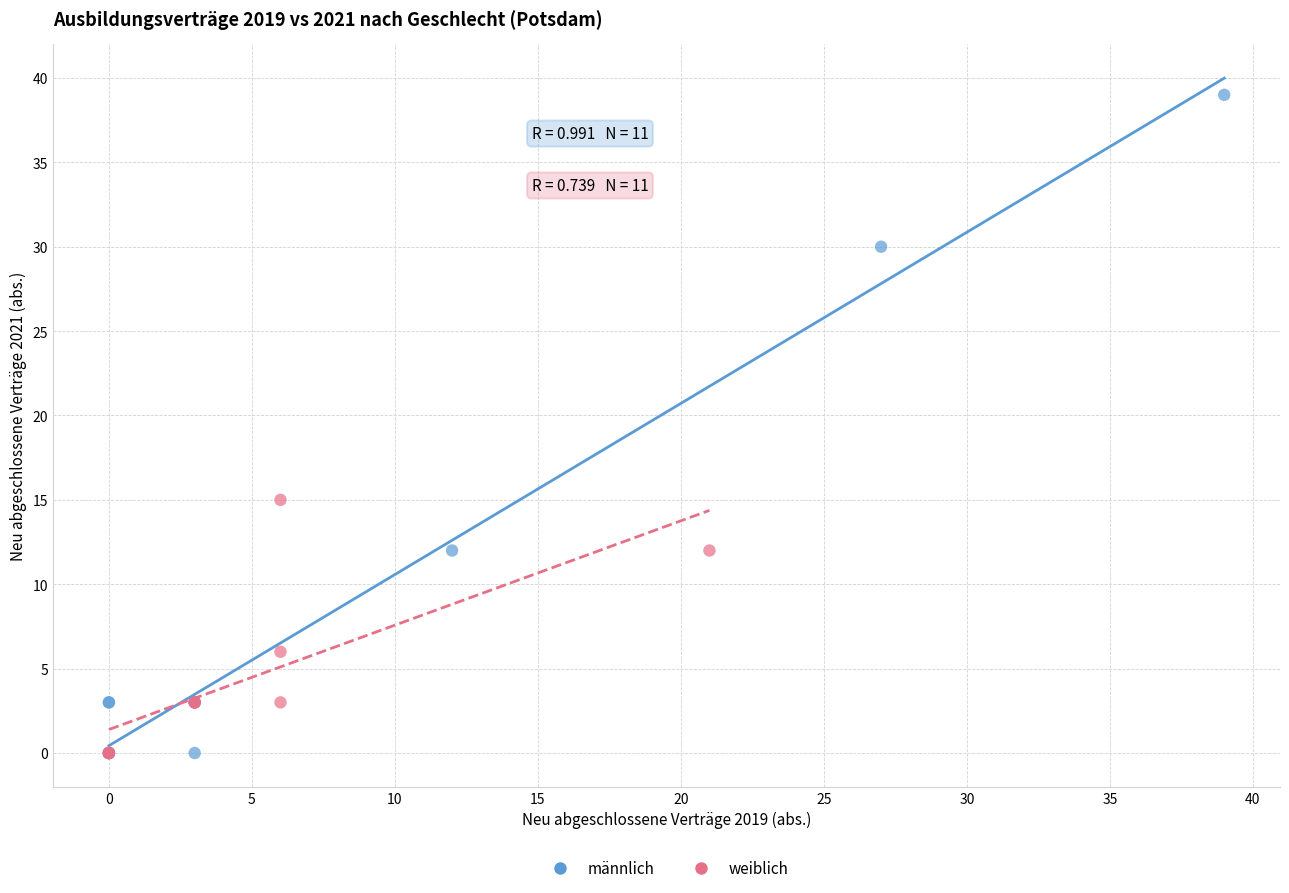

Which series reaches the maximum Y coordinate?

männlich